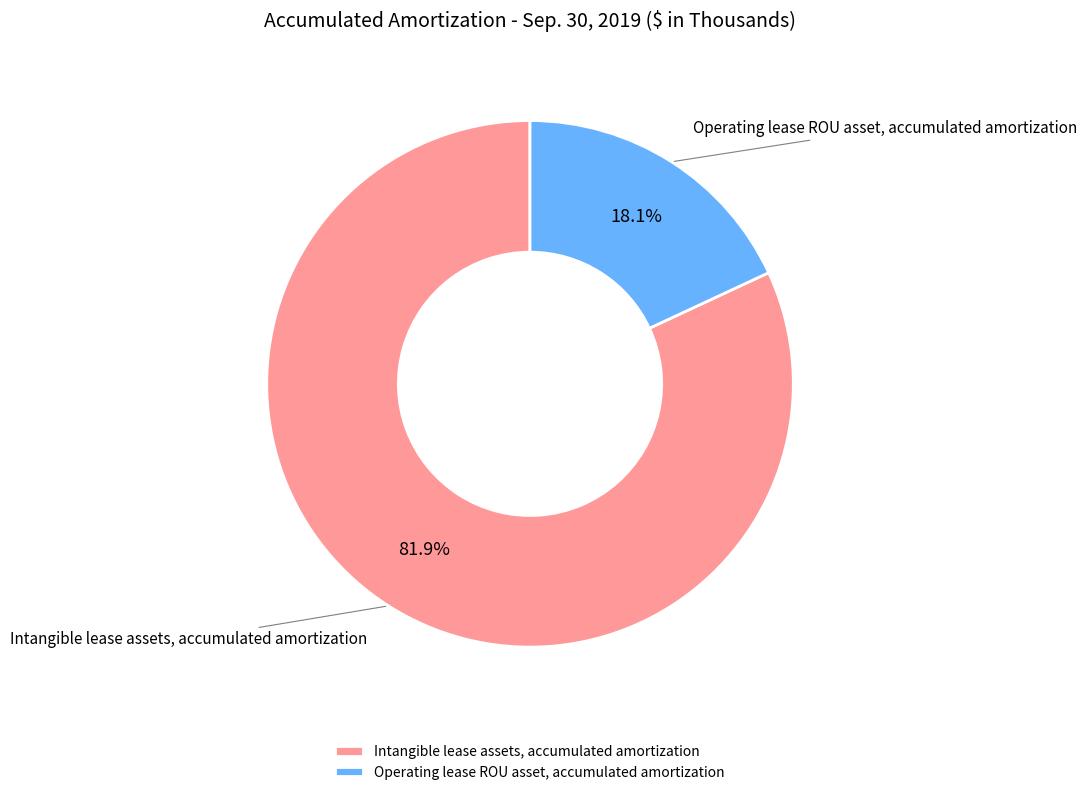

Which slice is the smallest?

Operating lease ROU asset, accumulated amortization